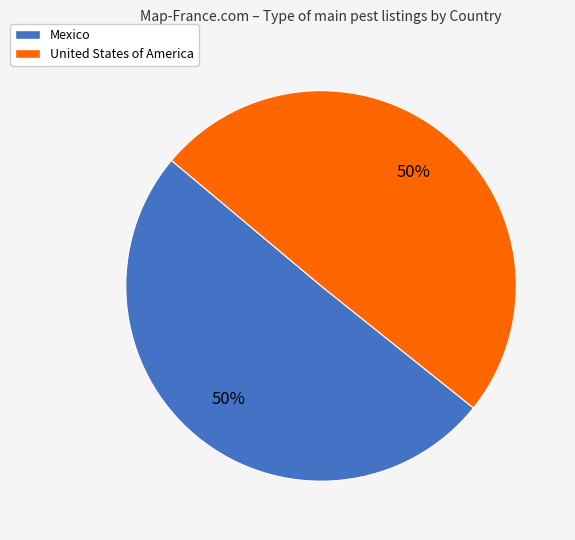

To the nearest percent, what portion does United States of America represent?

50%